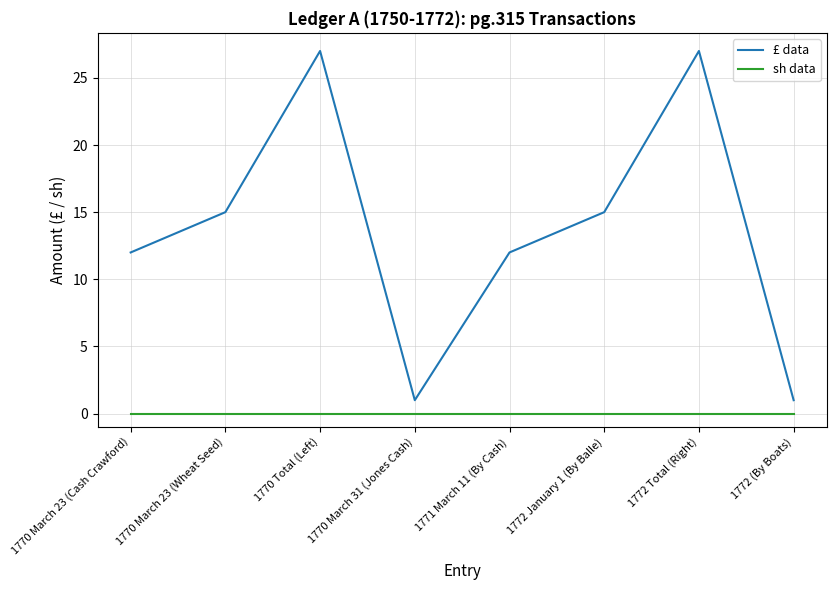

The £ data series shows 16 at 1771 March 11 (By Cash). True or false?

False